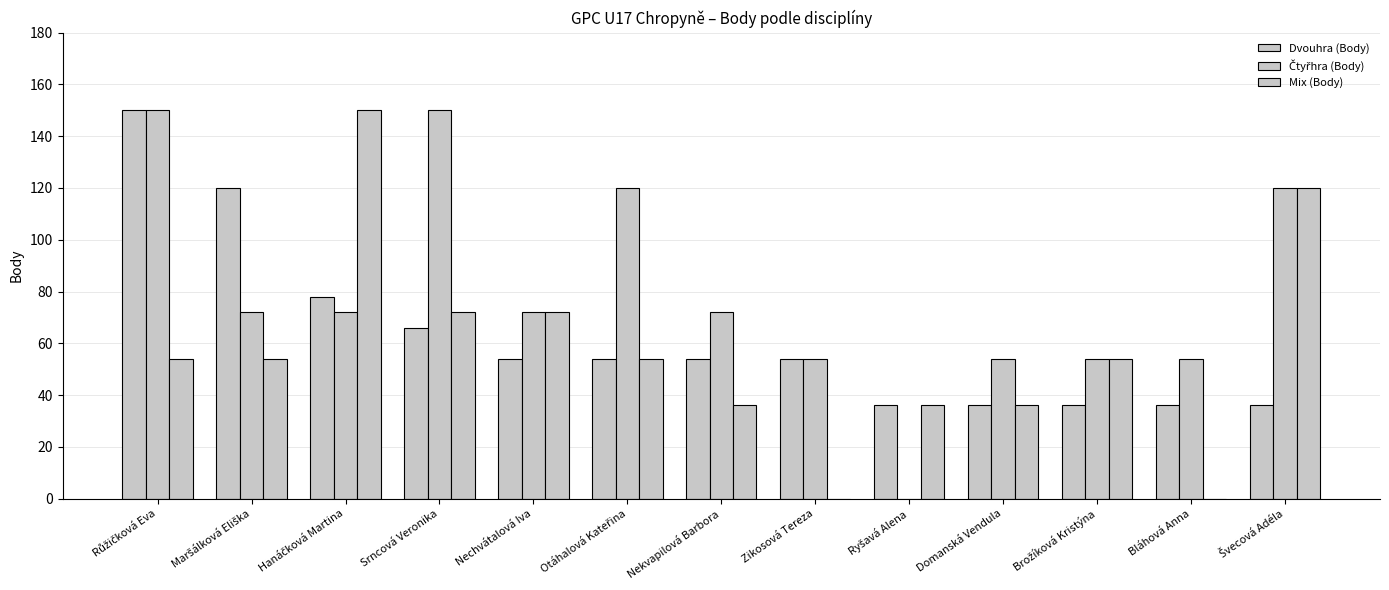

Count the Čtyřhra (Body) values in the range 54 to 120.

10